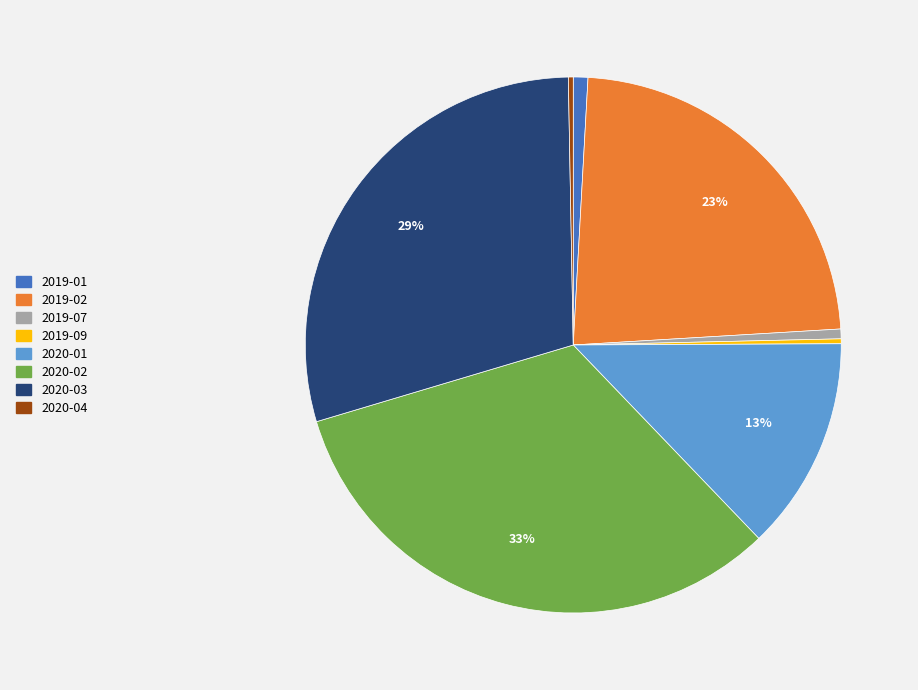

Is the sum of 2019-02 and 2020-03 greater than half?

Yes